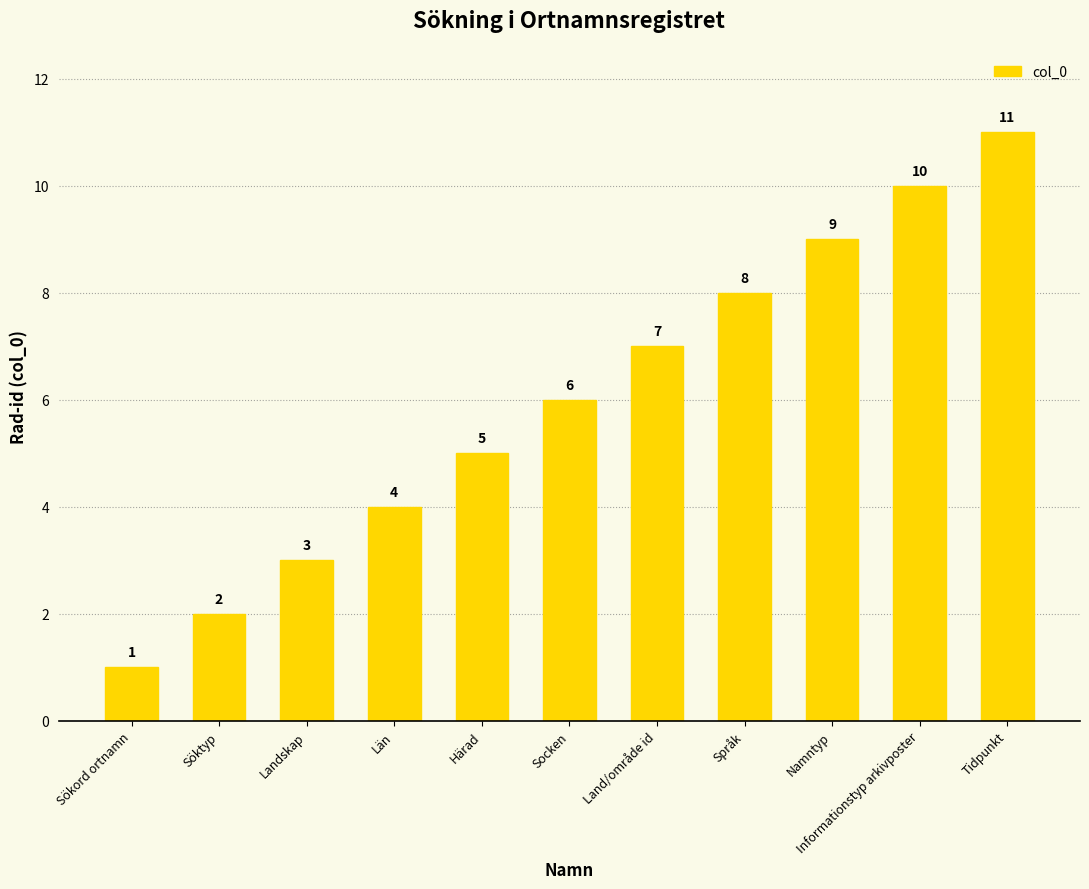

Where is the data nearest to the value 6?

Socken